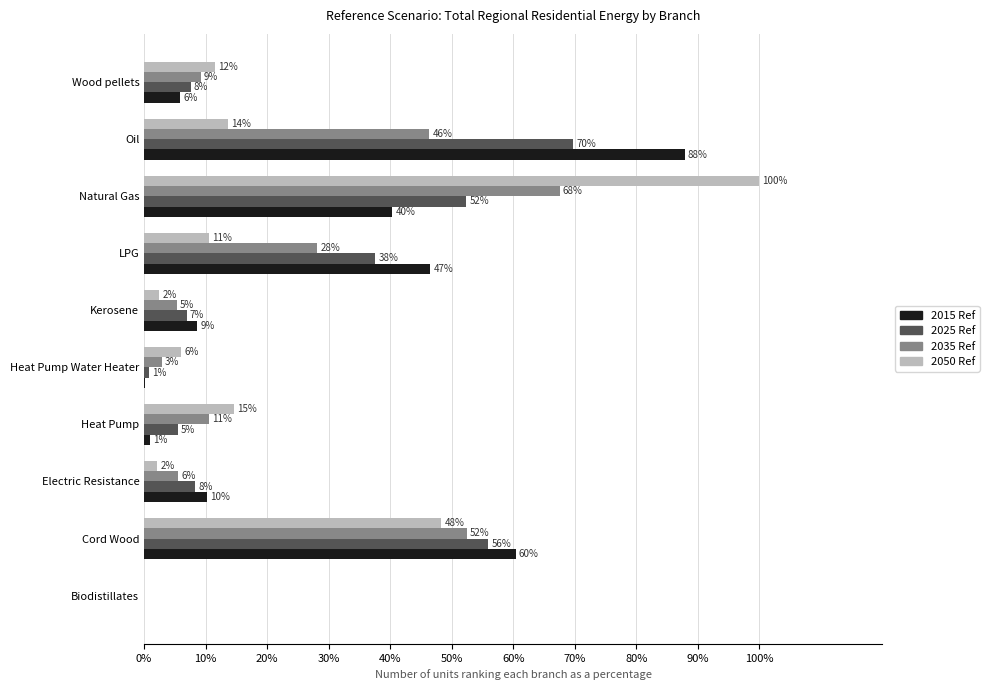

What is the average value of the 2025 Ref series?

24.5